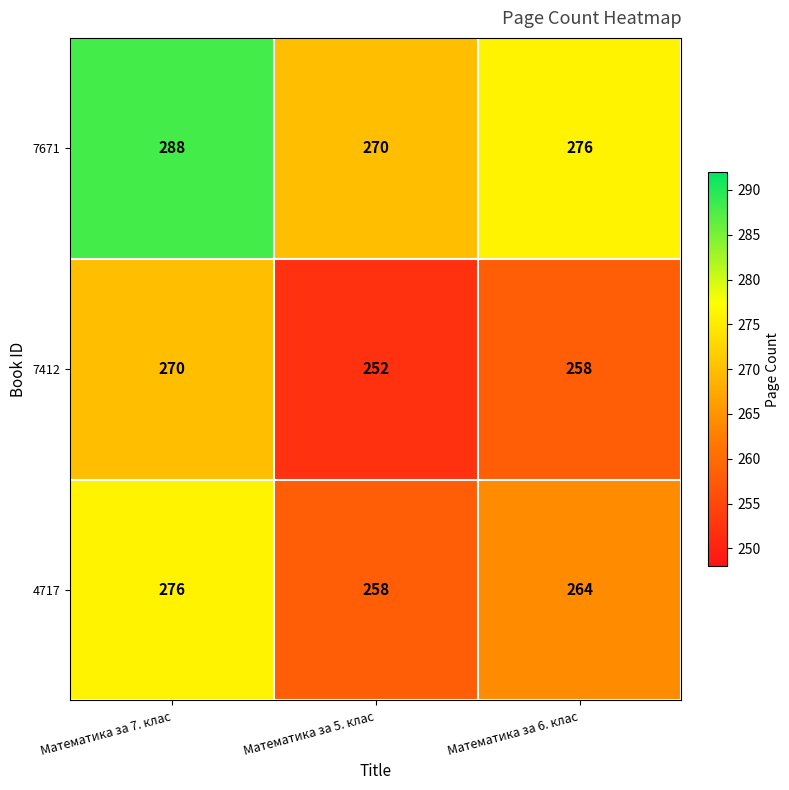

What is the difference between the highest and lowest values at Математика за 6. клас?

18